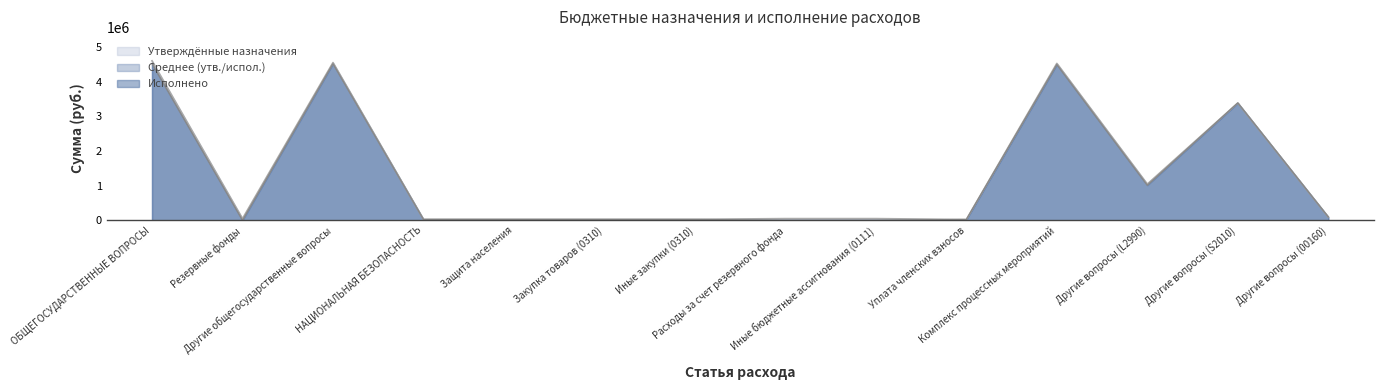

Does the chart have visible grid lines?

No